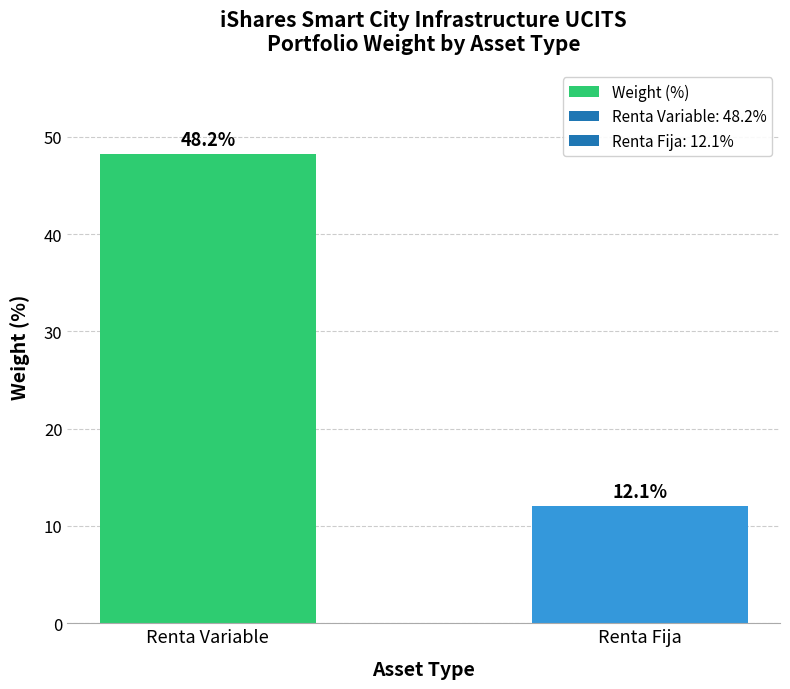

Approximately how many times larger is the value at Renta Fija compared to Renta Variable?

0.3